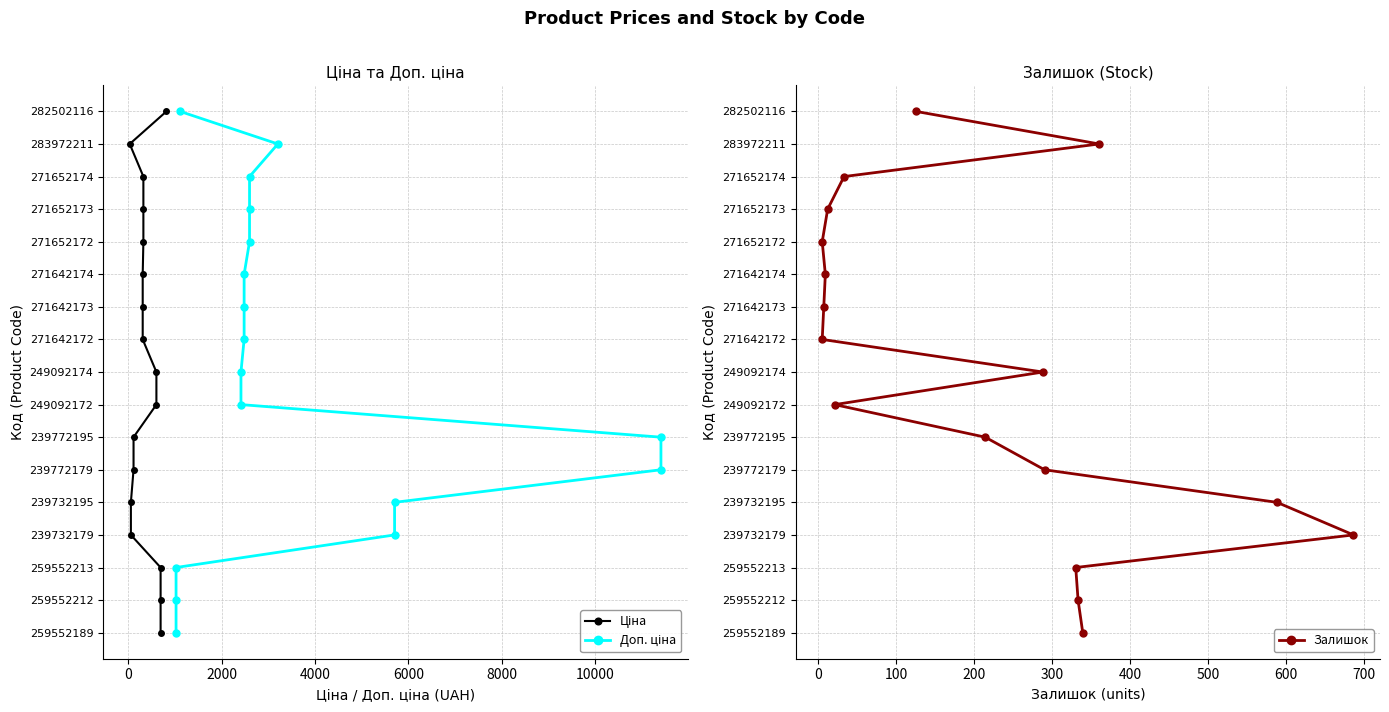

Rank the series by their maximum value, from highest to lowest.

Ціна, Доп. ціна, Залишок